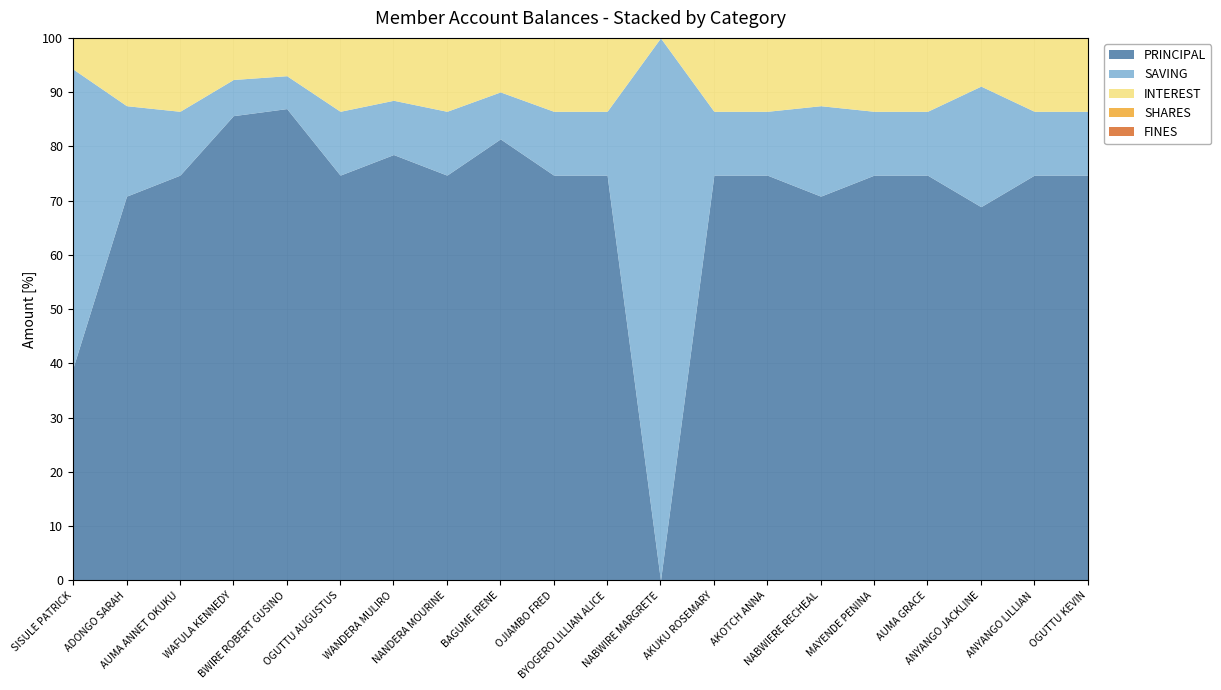

What is the label of the 18th point from the left?

ANYANGO JACKLINE